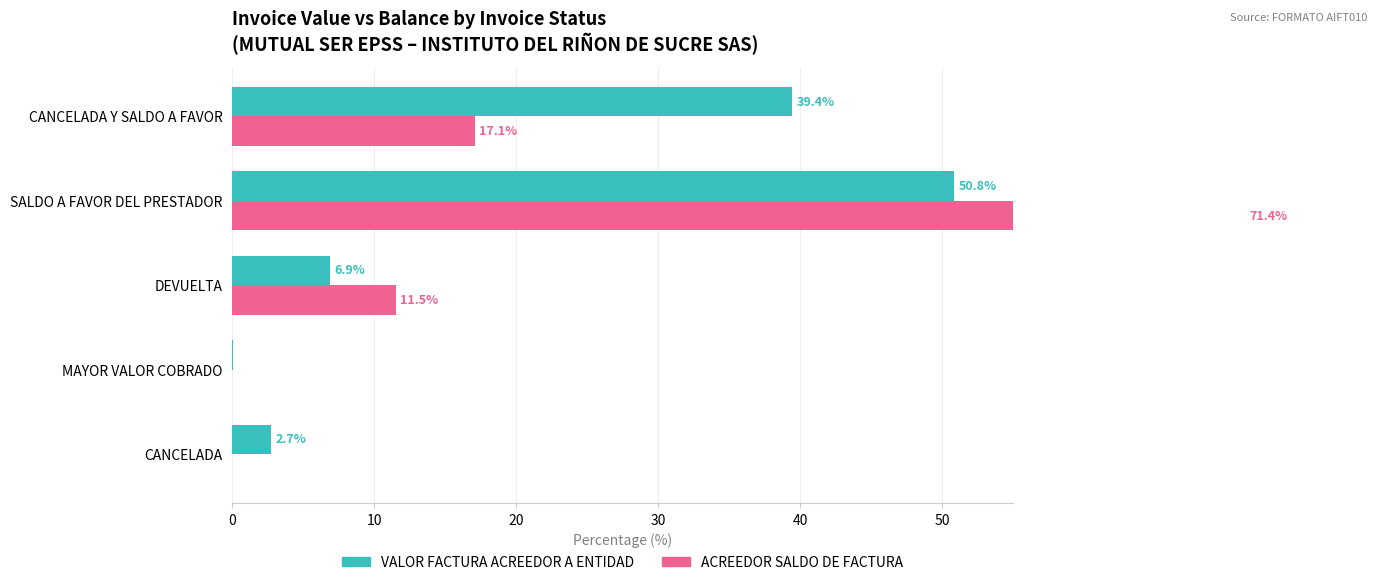

Is the value of ACREEDOR SALDO DE FACTURA at CANCELADA greater than the value of VALOR FACTURA ACREEDOR A ENTIDAD at DEVUELTA?

No